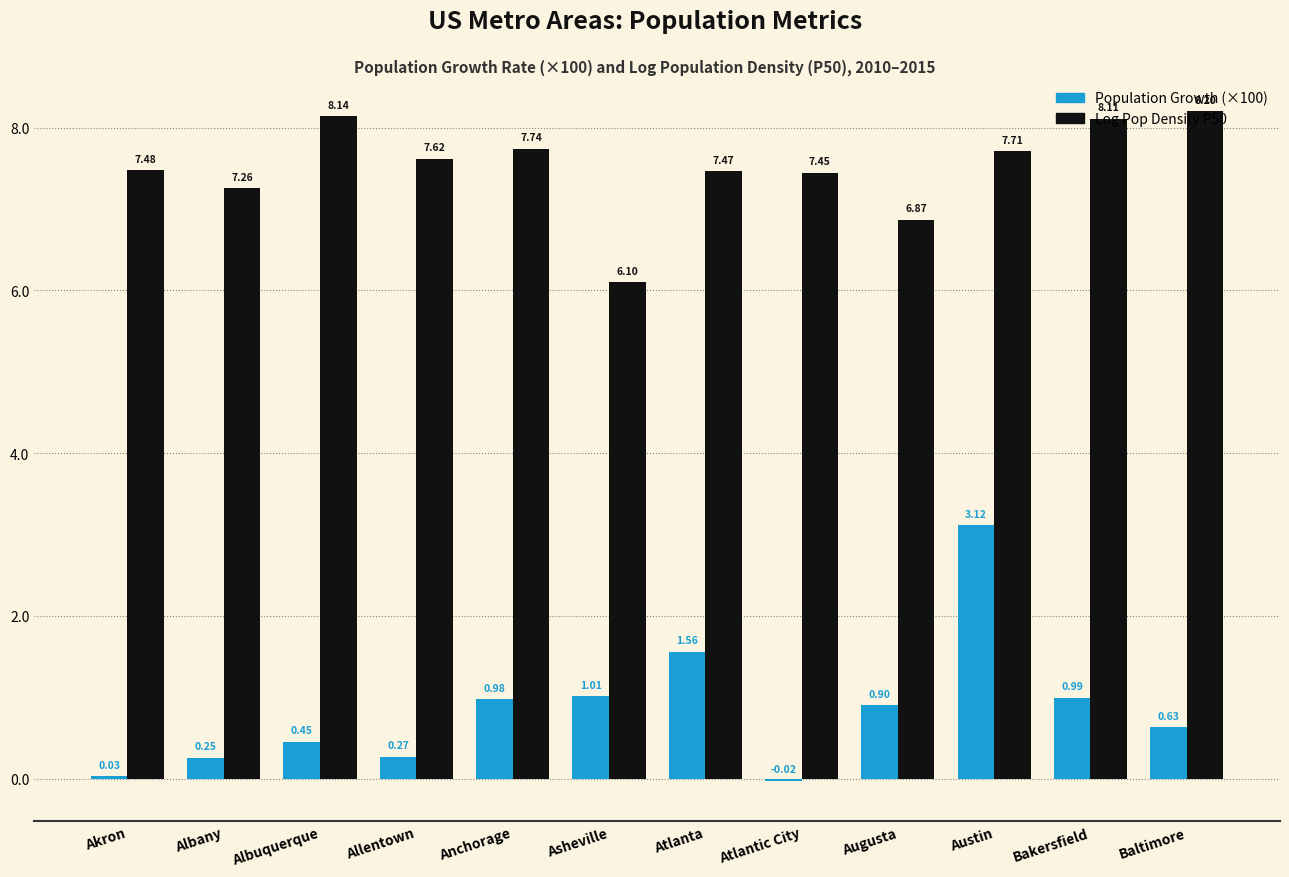

At which category is the sum across all series the highest?

Austin